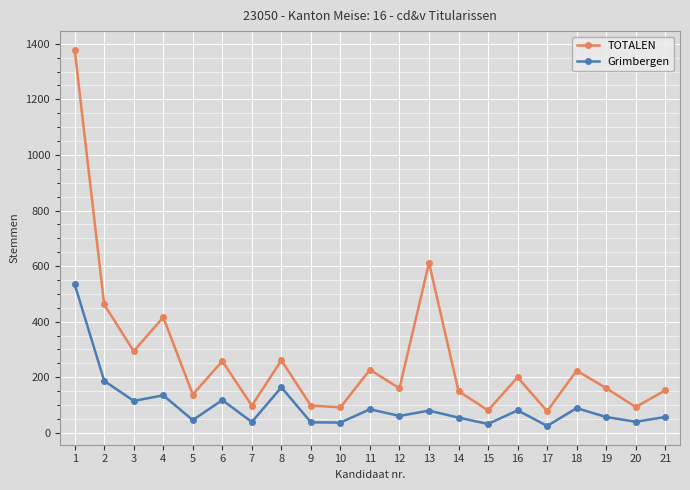

True or false: Grimbergen has more than 2 points higher than both neighbors.

True